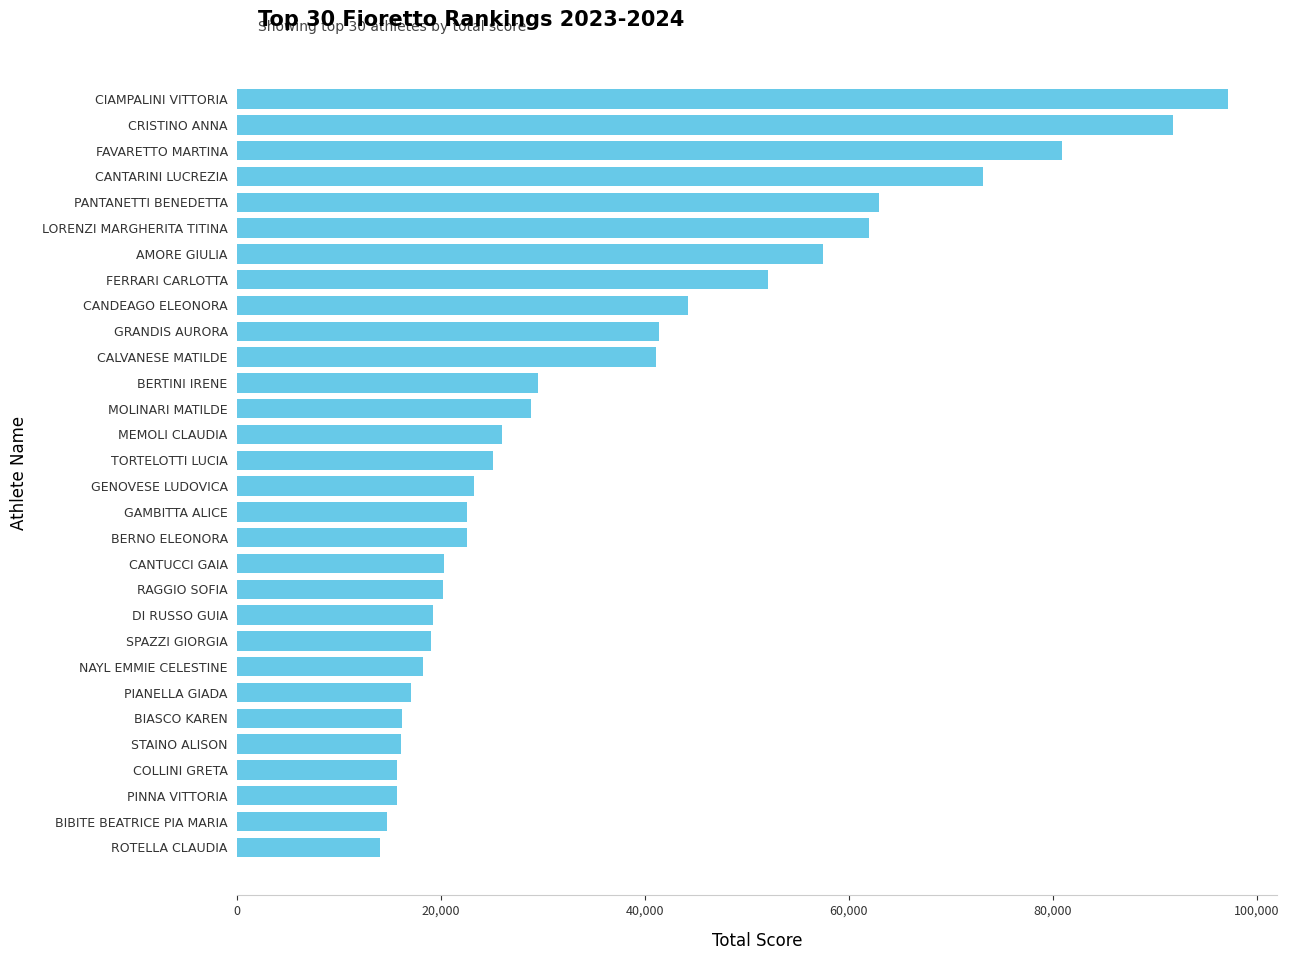

Read the value at BIASCO KAREN.

16165.7